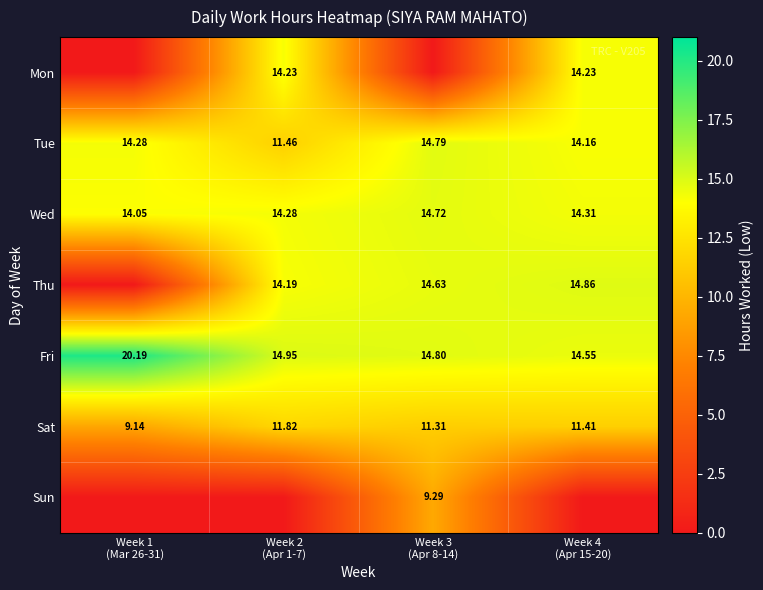

Which series has the largest total across all categories?

Fri